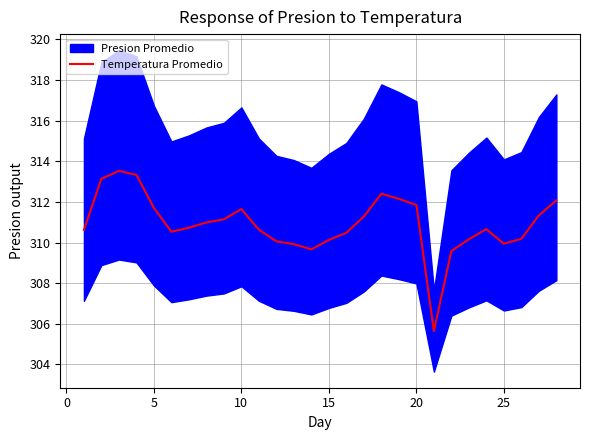

The Temperatura Promedio series shows 311.8 at 20. True or false?

True